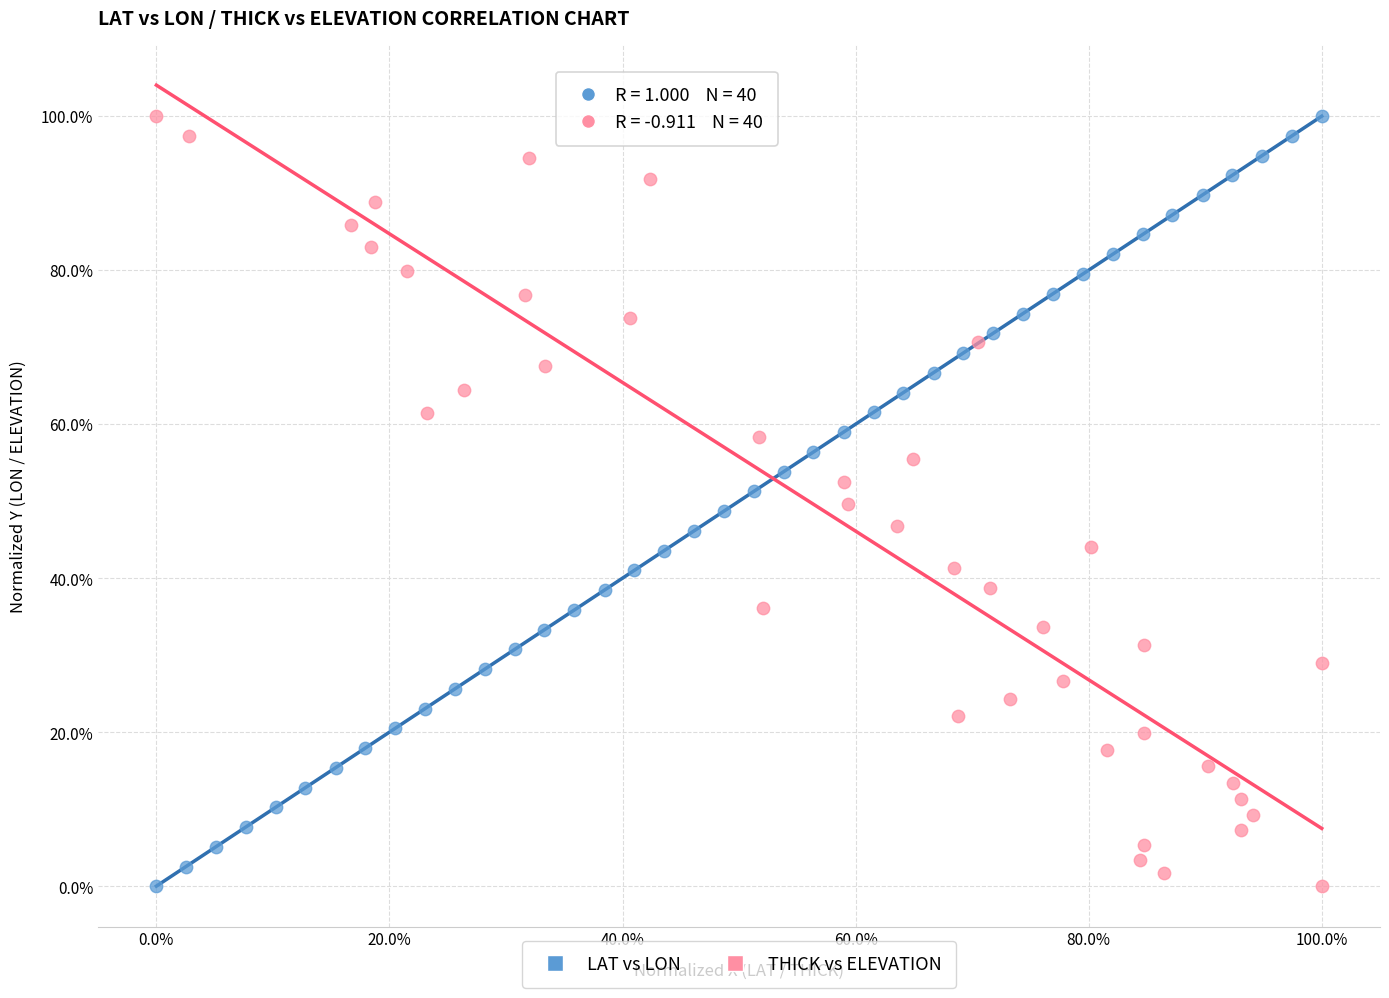

What are all the series names shown in the legend?

LAT vs LON, THICK vs ELEVATION